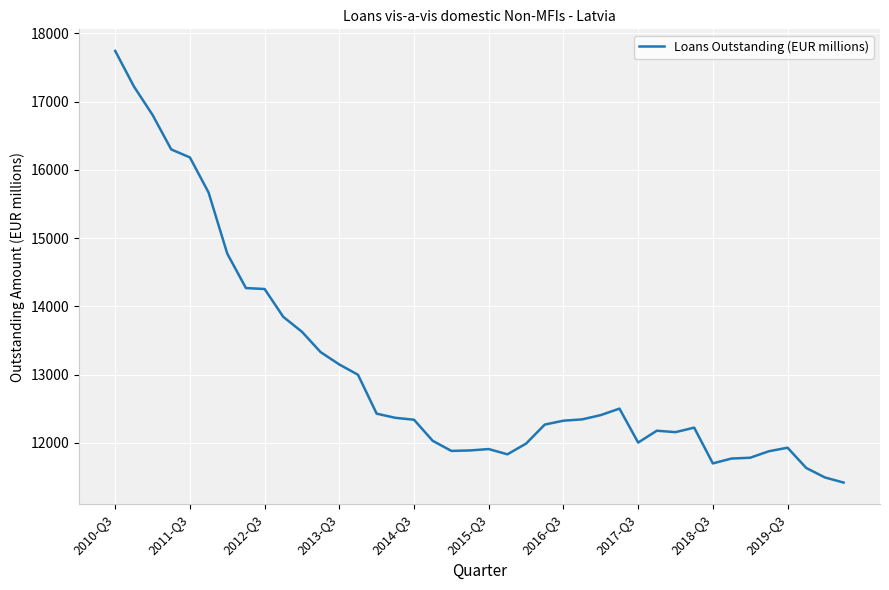

What is the greatest value displayed?

17744